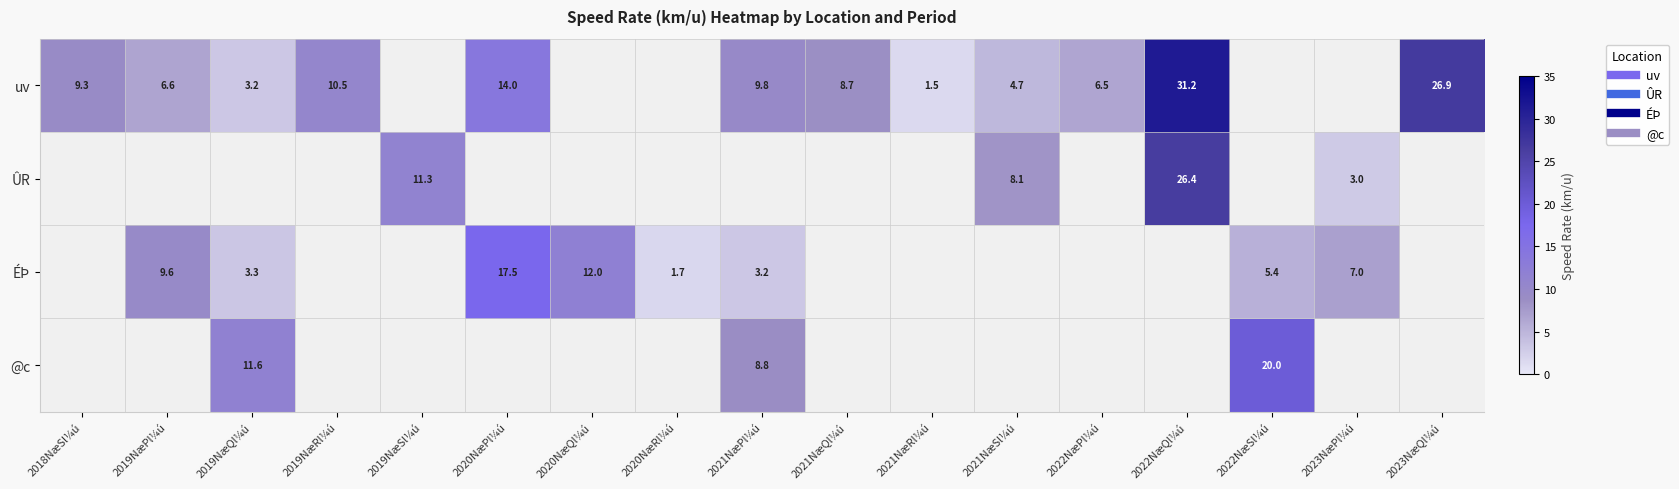

Between 2019NæQl¼ú and 2019NæPl¼ú, which is larger?

2019NæPl¼ú